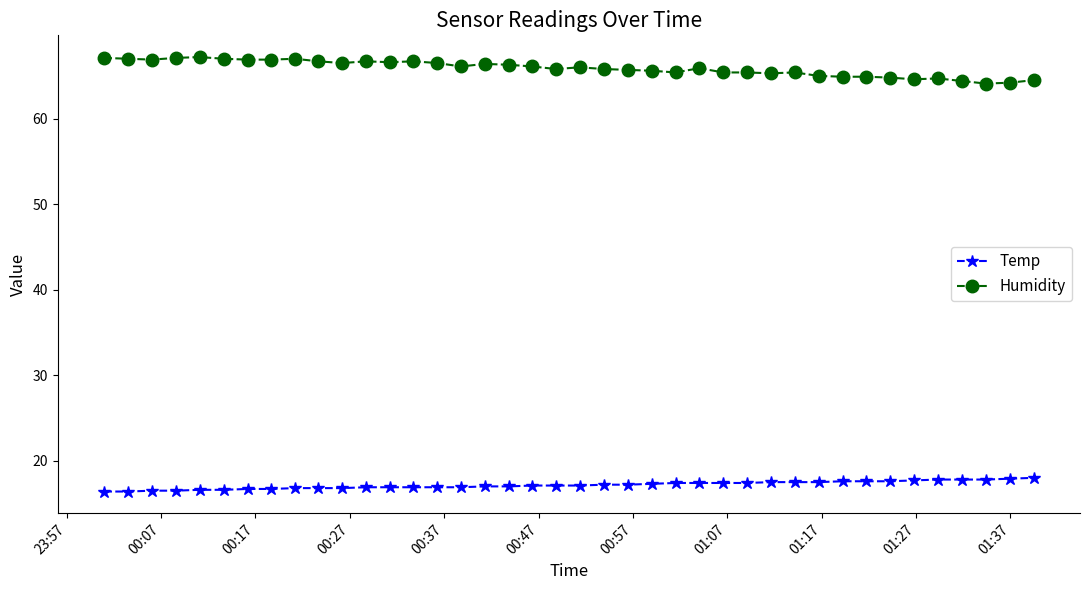

List the series in order of their overall mean, lowest first.

Temp, Humidity